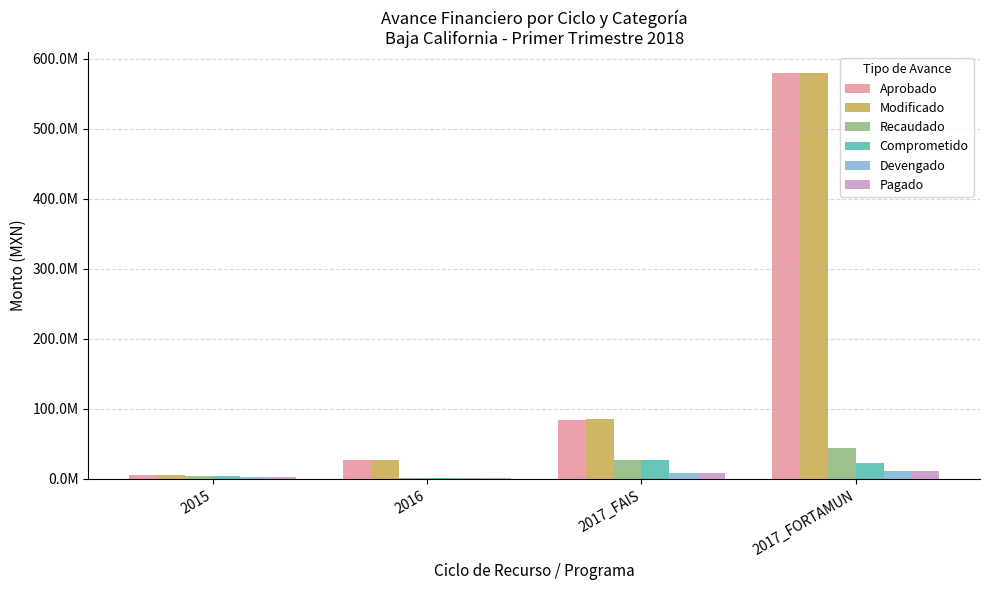

At which category is the sum across all series the highest?

2017_FORTAMUN